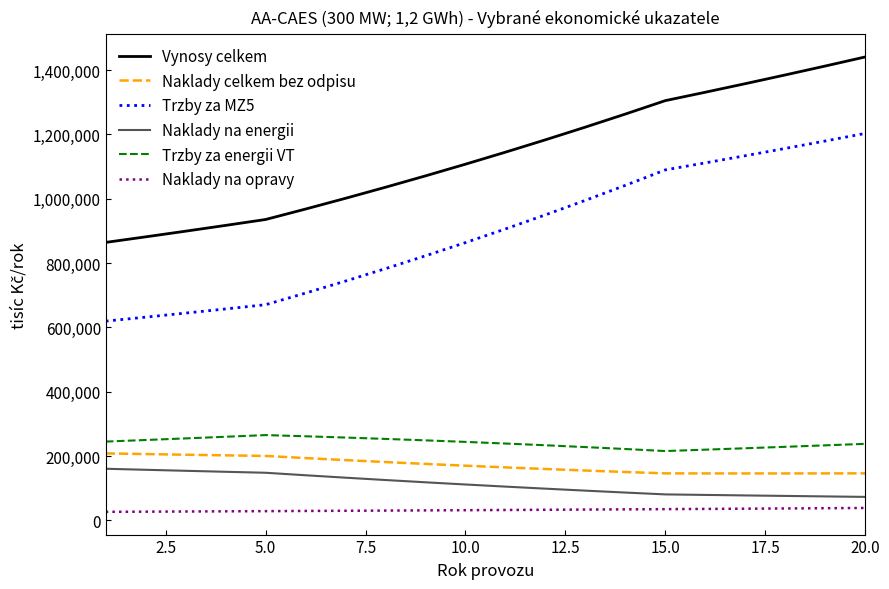

True or false: Vynosy celkem and Naklady na opravy cross at least once.

False